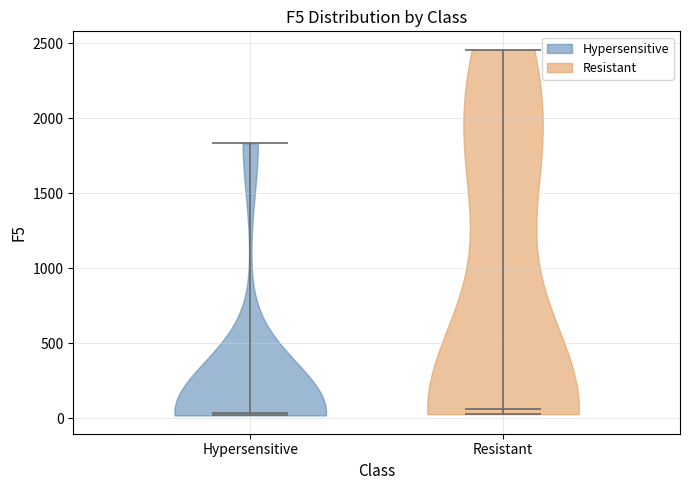

Reading left to right, read every violin against the y-axis: where its median line is, and the lowest and highest points it reaches. The values are not printed on the chart, so give them approximately, as read against the axis.

Hypersensitive: median line 50, lowest point 0, highest point 1850
Resistant: median line 50, lowest point 50, highest point 2450